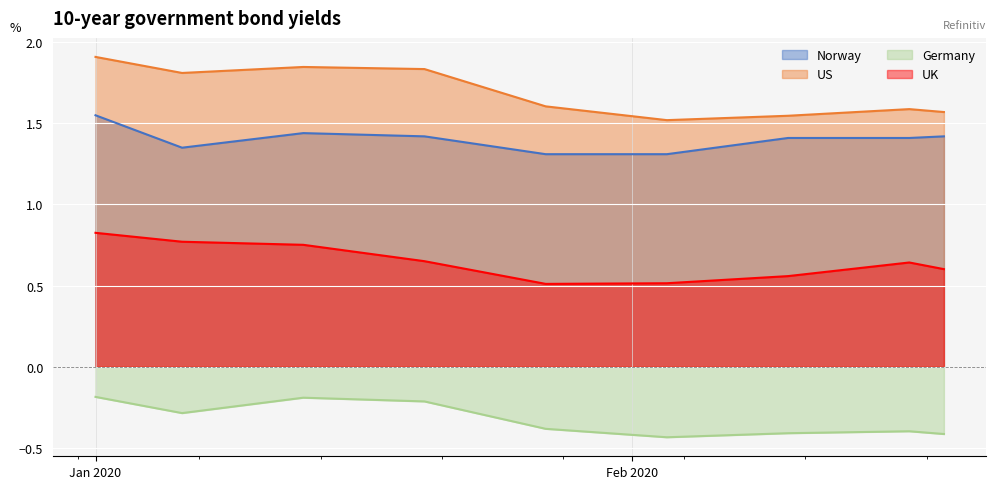

How many categories are shown in the chart?

9